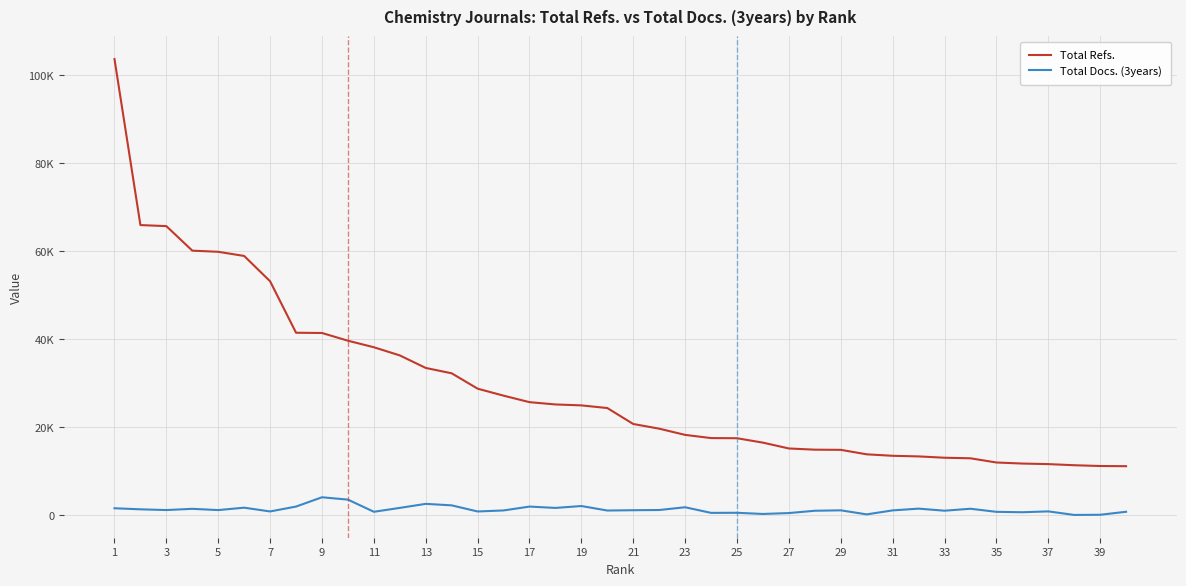

Which category has the highest value across all series?

1